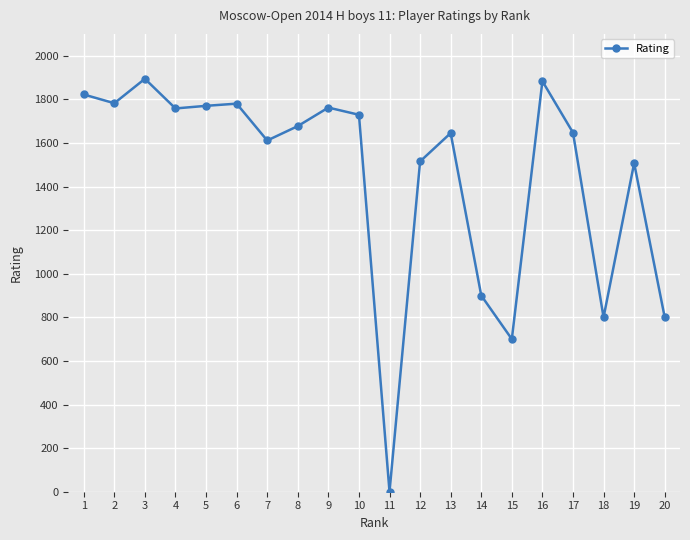

Is it true that the value at 4 is 1197?

False